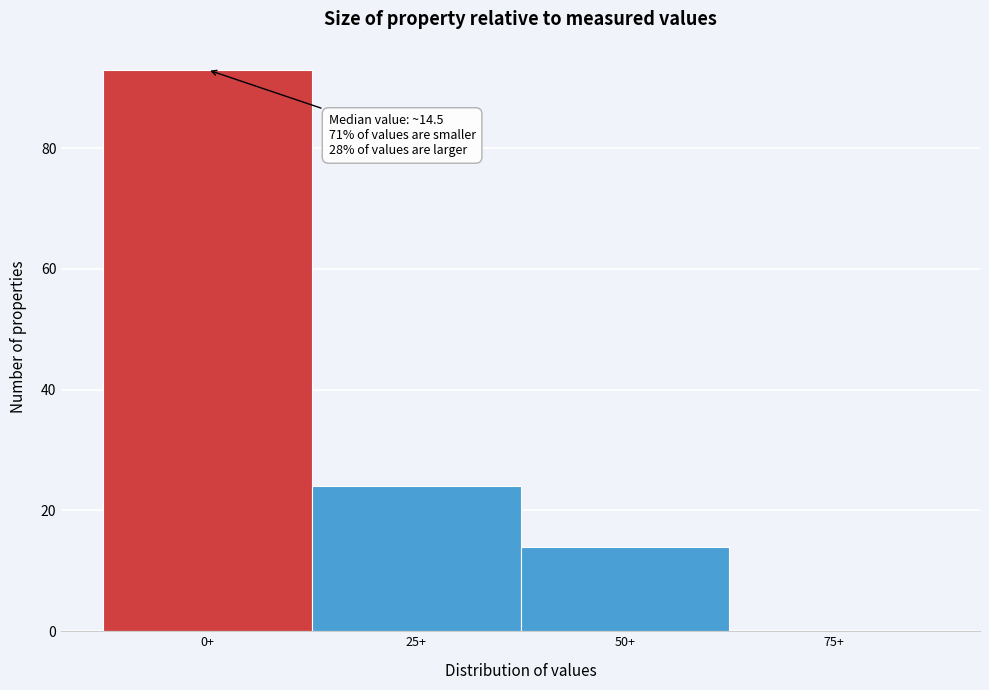

Reading left to right, extract all data points from this chart.

0+=93	25+=24	50+=14	75+=0